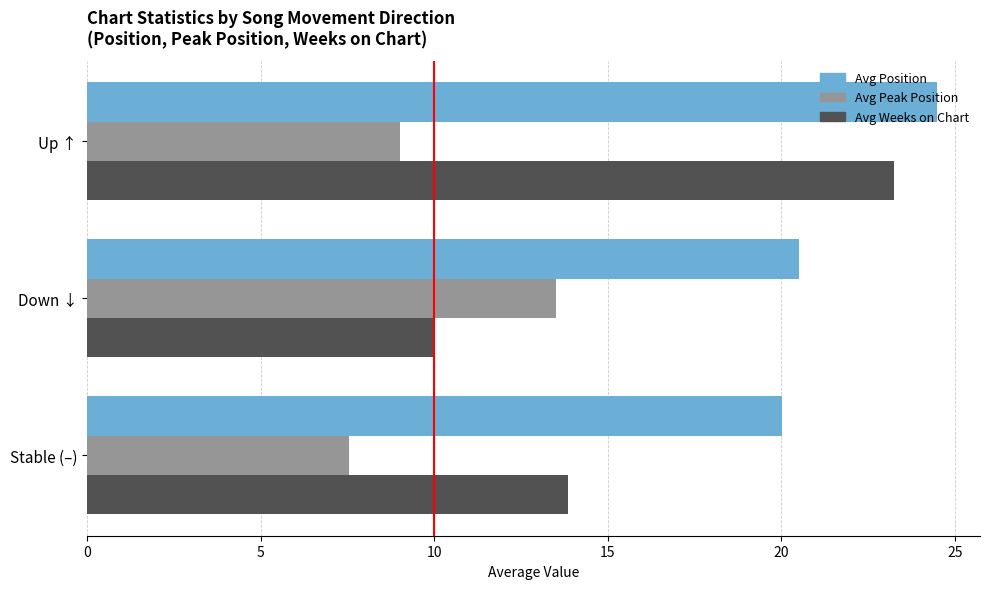

What is the sum of all Avg Weeks on Chart values?

47.1